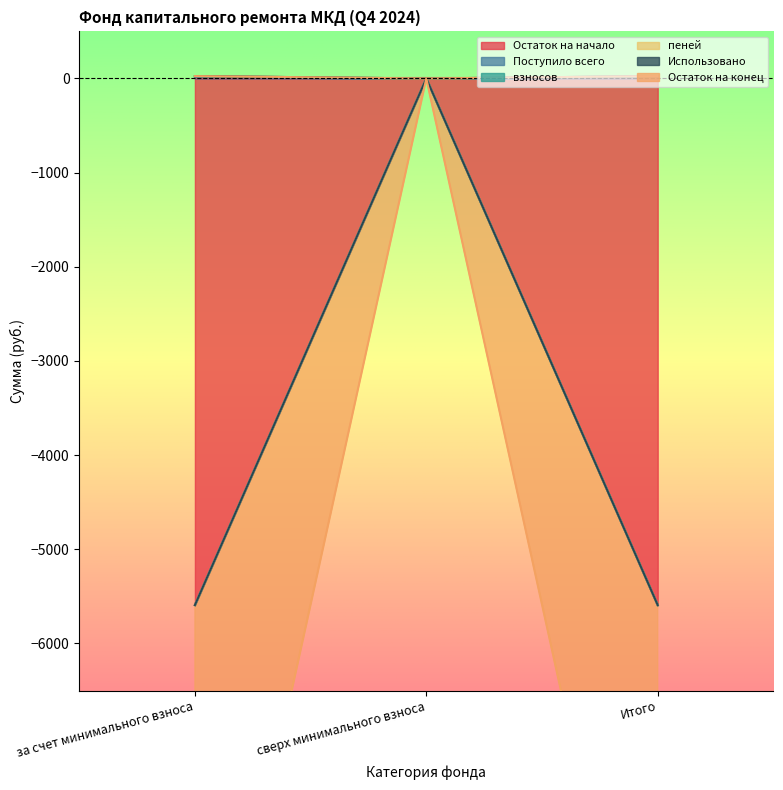

What is the average value of the взносов series?

8.4